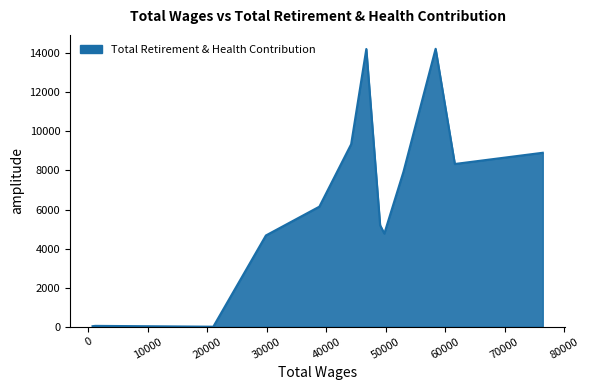

What is the greatest value displayed?

14231